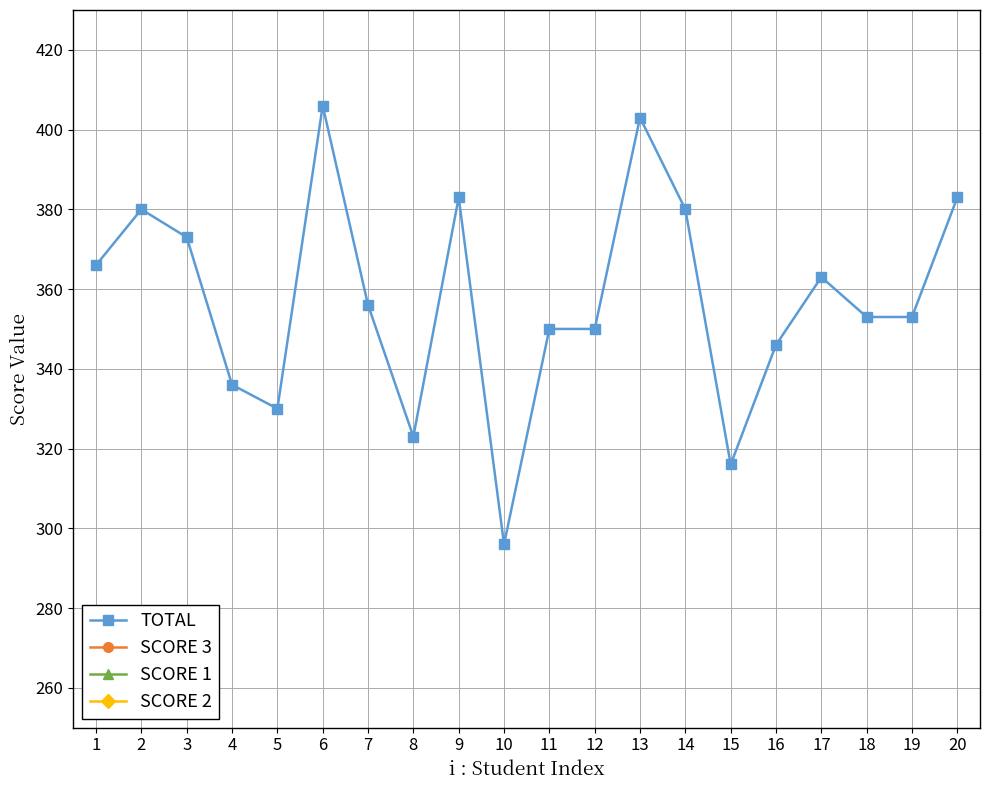

Which series has the widest spread of values?

TOTAL